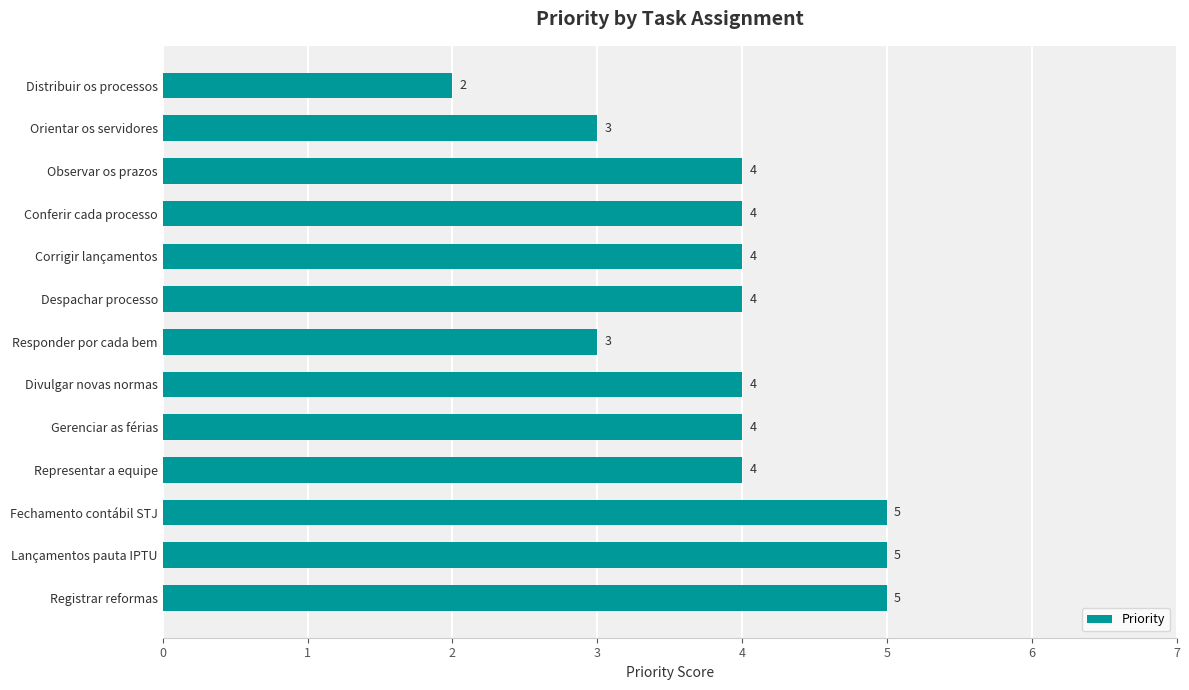

Count the values in the range 4 to 5.

10